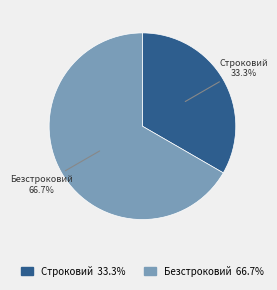

Count the number of slices in the pie.

2